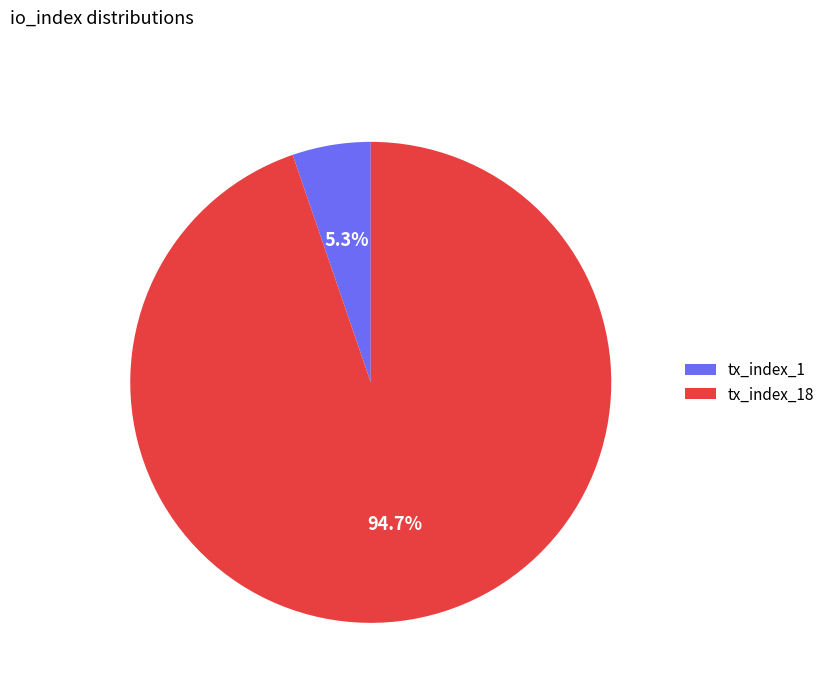

What percentage is the tx_index_1 slice, to the nearest percent?

5%